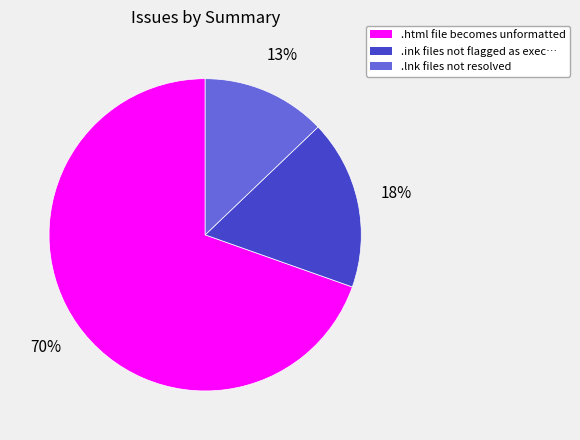

Is the sum of .html file becomes unformatted and .lnk files not resolved greater than half?

Yes